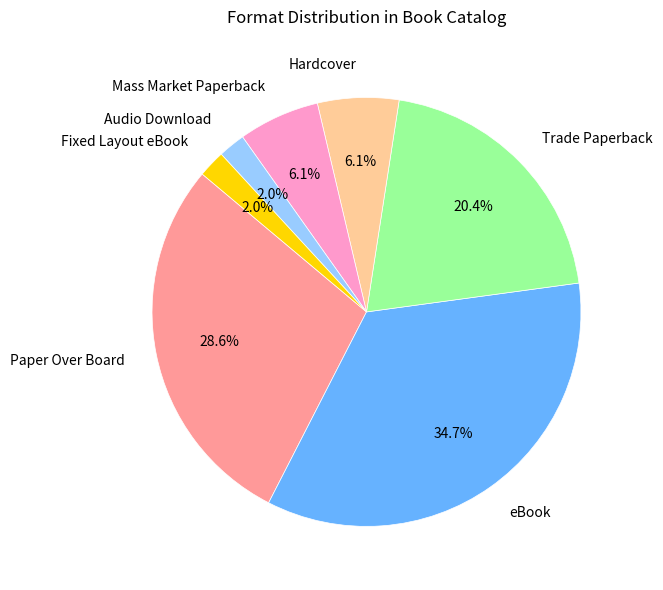

How many slices are in this pie chart?

7